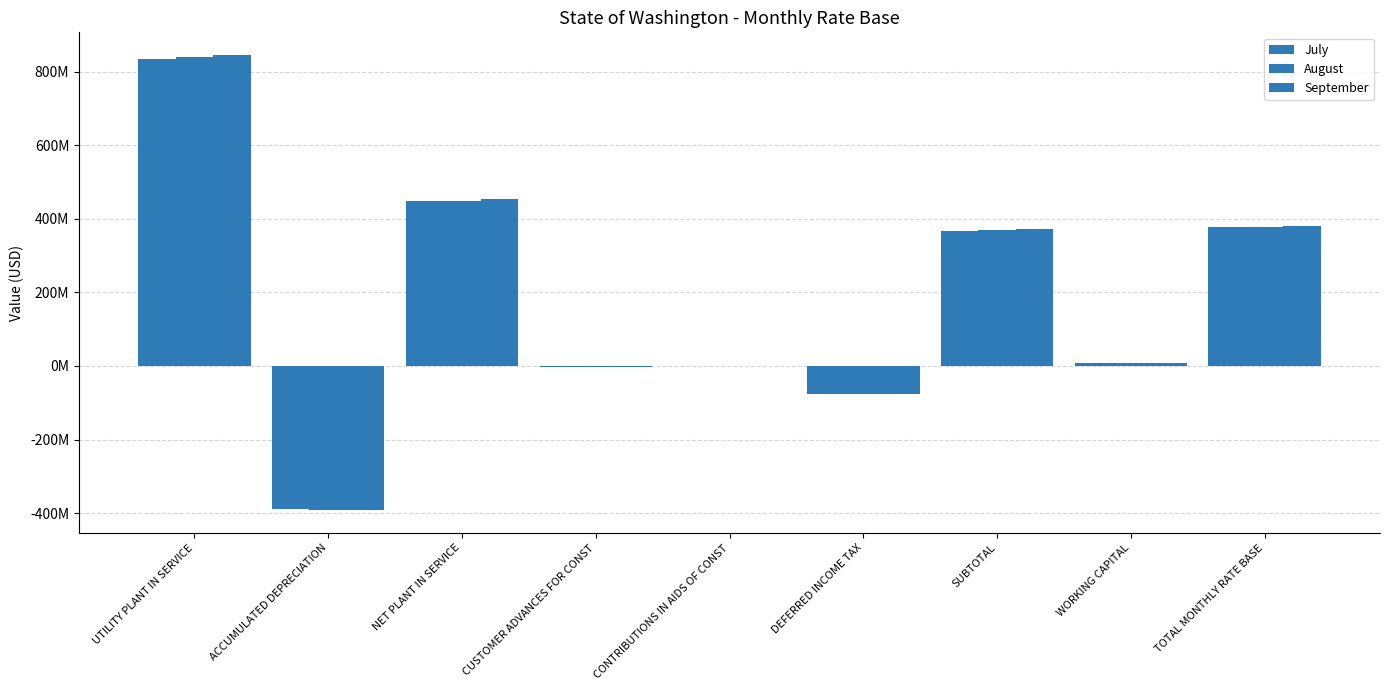

Is the value of September at UTILITY PLANT IN SERVICE greater than the value of July at TOTAL MONTHLY RATE BASE?

Yes